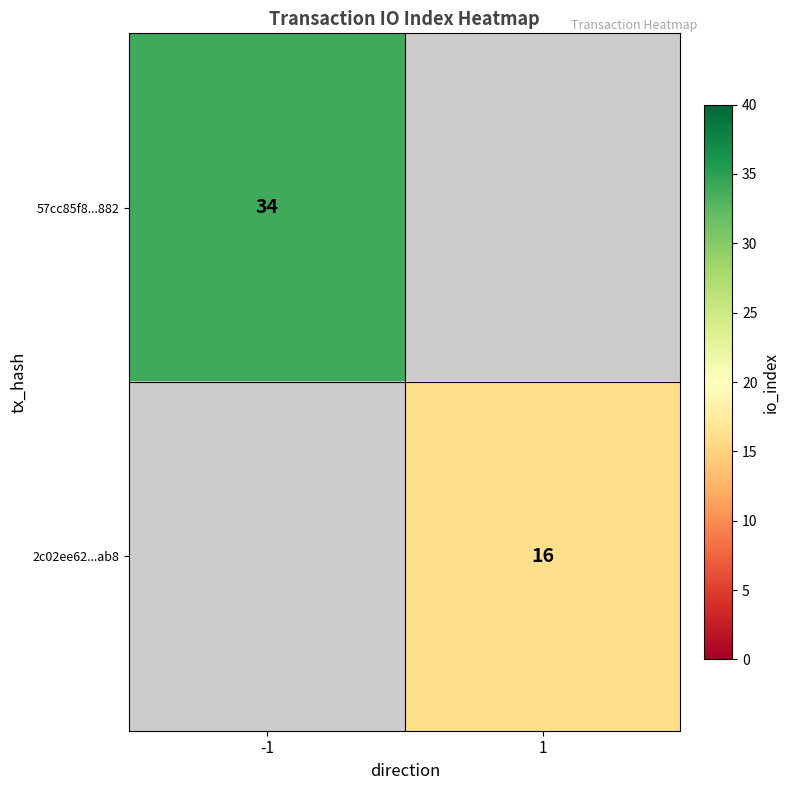

The 57cc85f8...882 series shows 46 at -1. True or false?

False